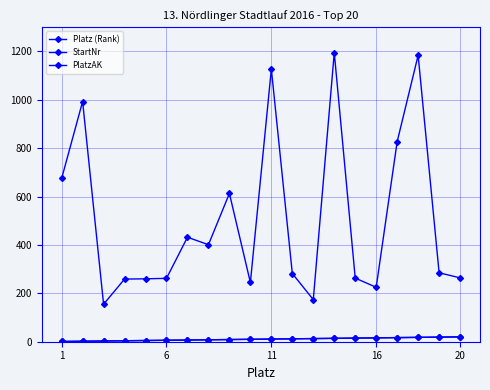

Where does the StartNr series first go above 285?

1